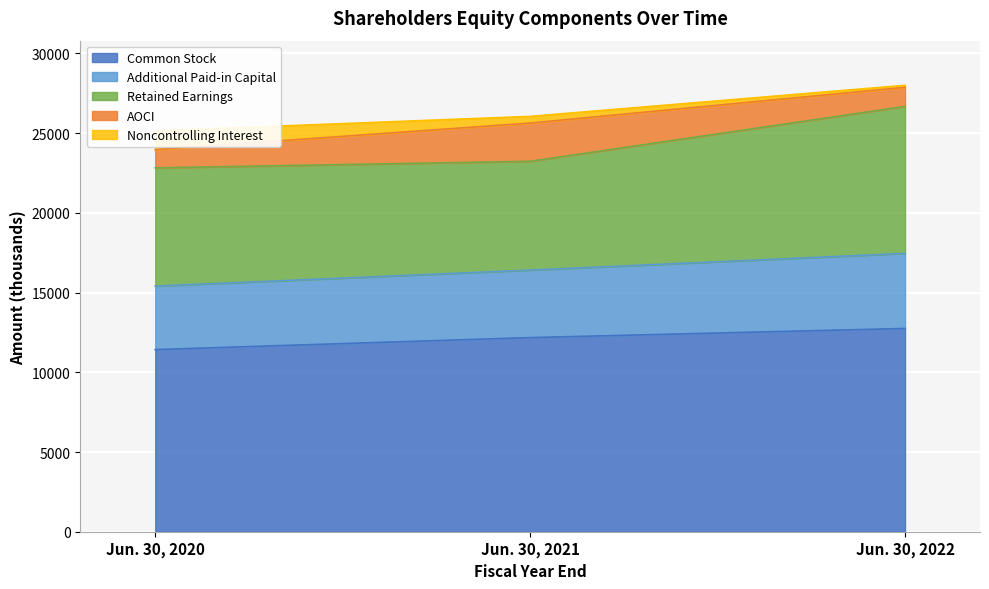

What is the maximum value shown in the chart?

12750